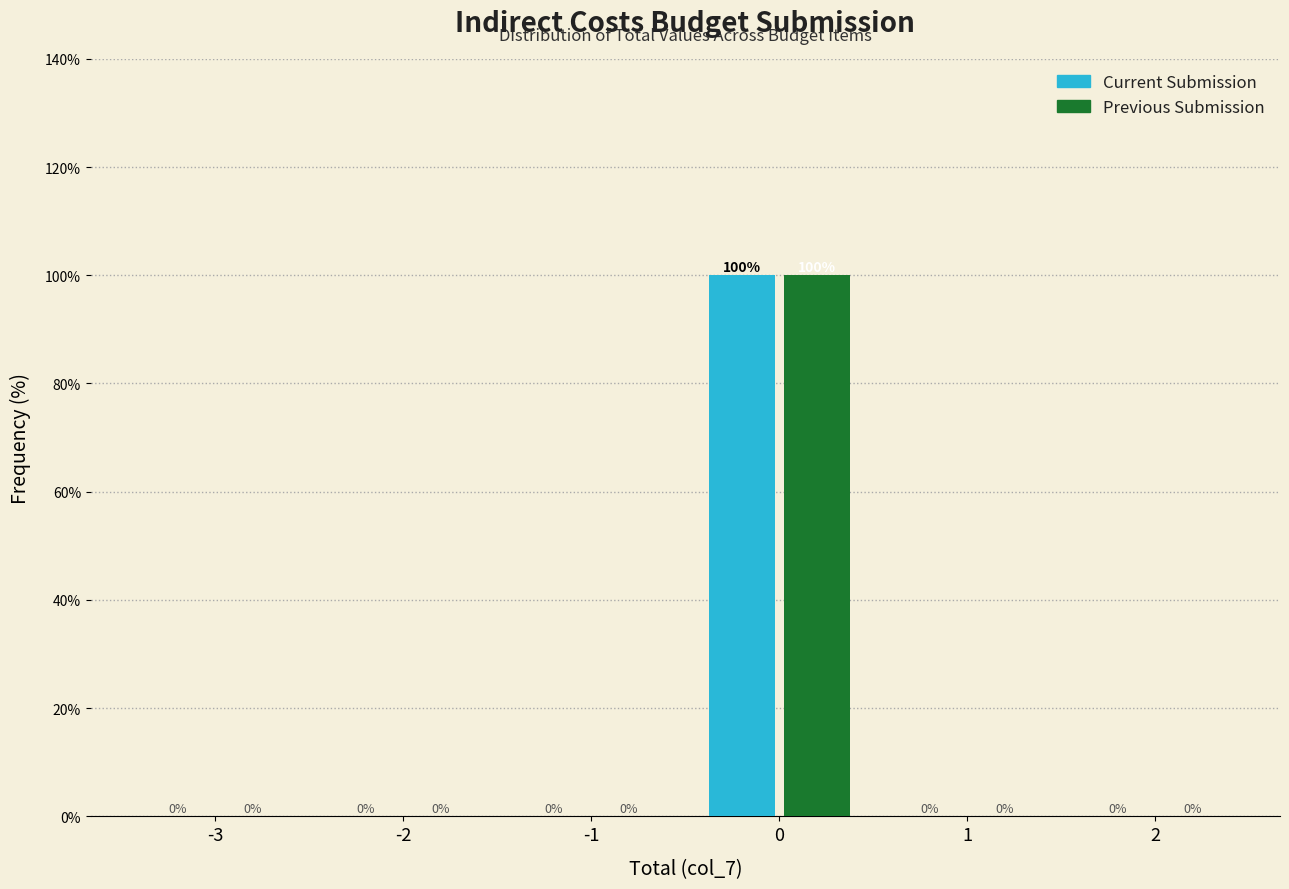

Reading left to right, transcribe all the data shown in this chart.

Current Submission: -3=0	-2=0	-1=0	0=100	1=0	2=0
Previous Submission: -3=0	-2=0	-1=0	0=100	1=0	2=0